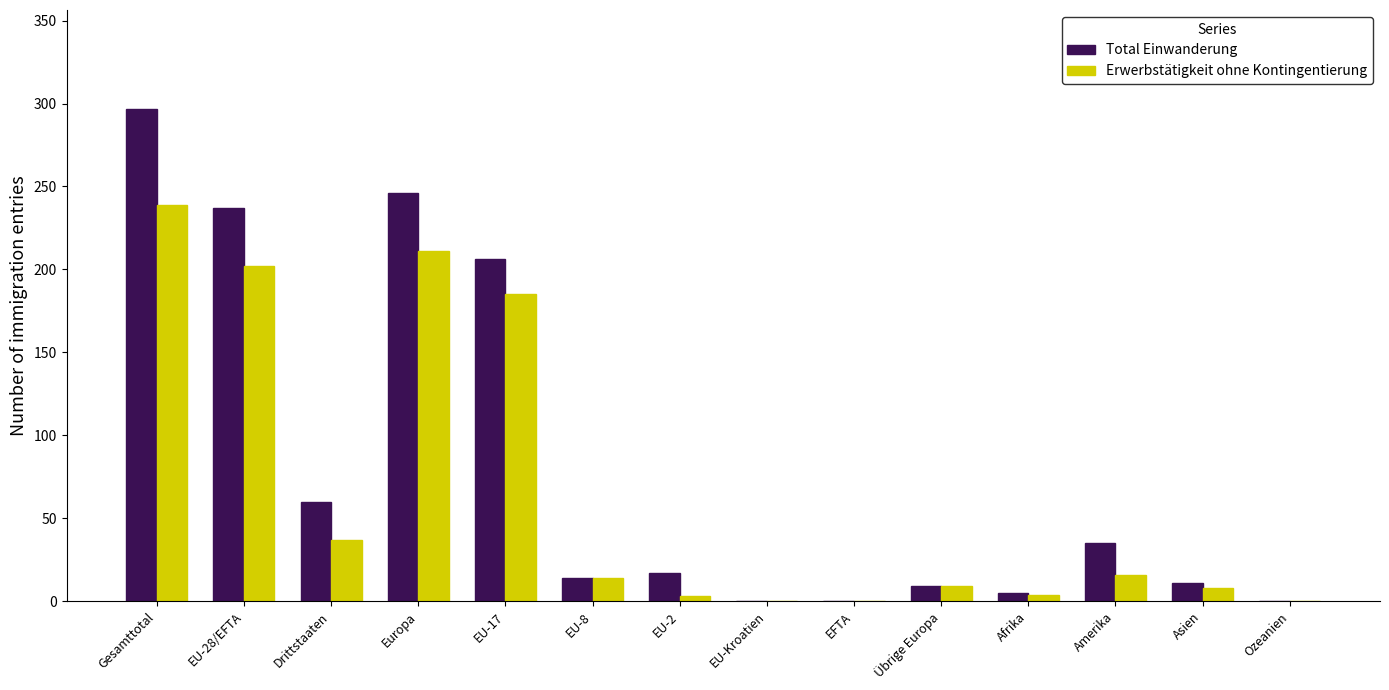

What is the sum of the Total Einwanderung values at Gesamttotal and EU-Kroatien?

297